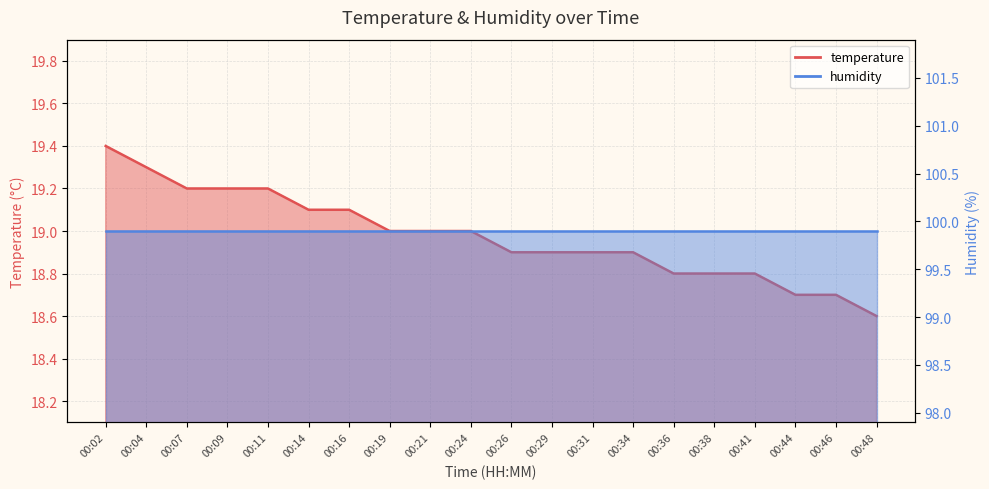

Is it true that the value at 00:19 is 19.0?

True